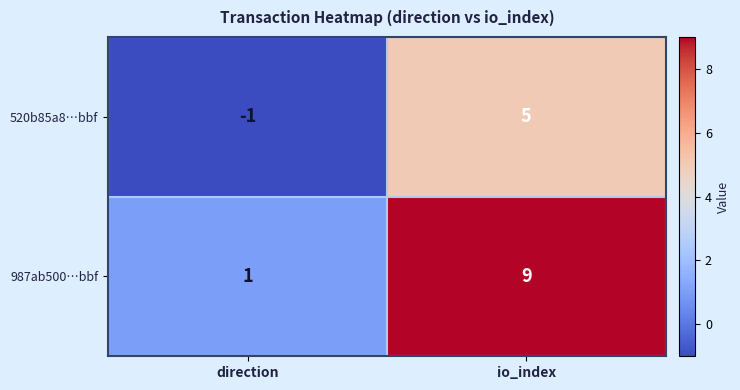

True or false: 520b85a8…bbf has a value of -1 at direction.

True